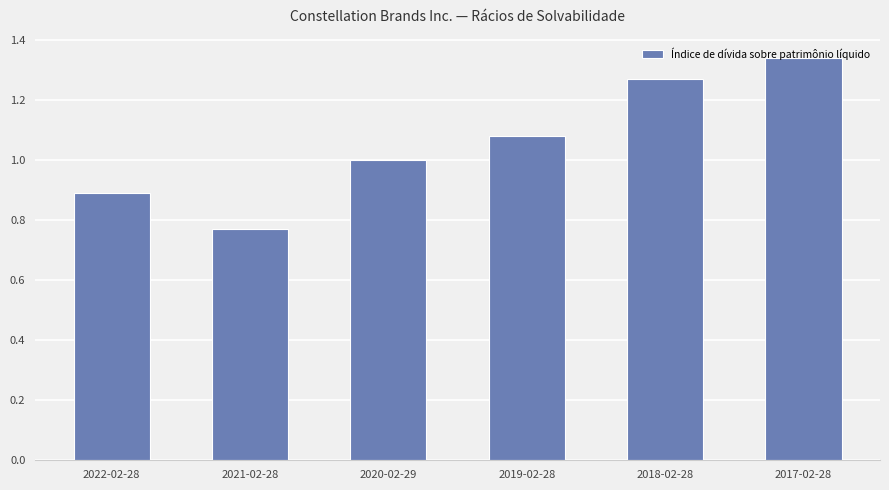

Are the bars grouped side by side (vs. stacked)?

No